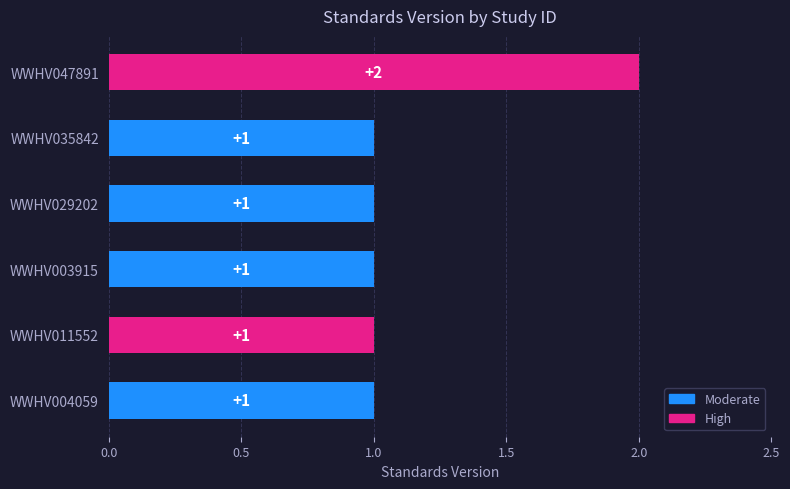

Between WWHV004059 and WWHV047891, which is larger?

WWHV047891